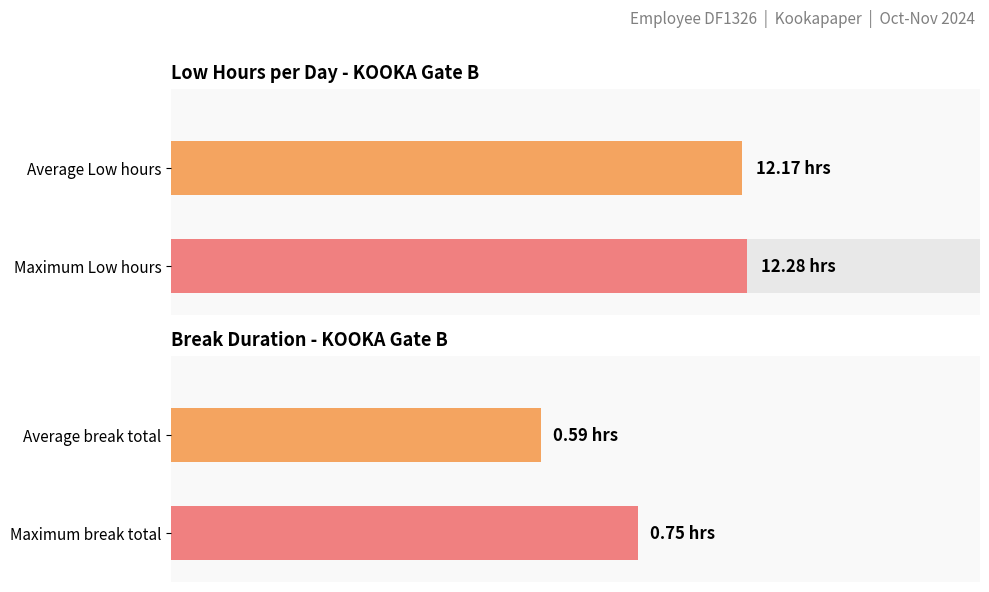

Which has a higher value, 11 or 16?

16